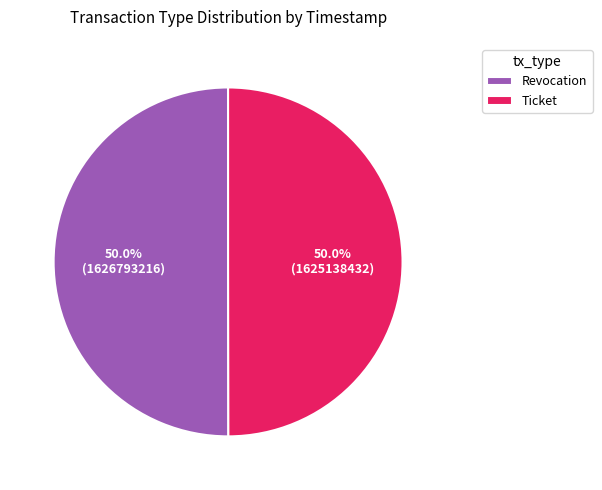

Is it true that Revocation is 50% of the pie?

True